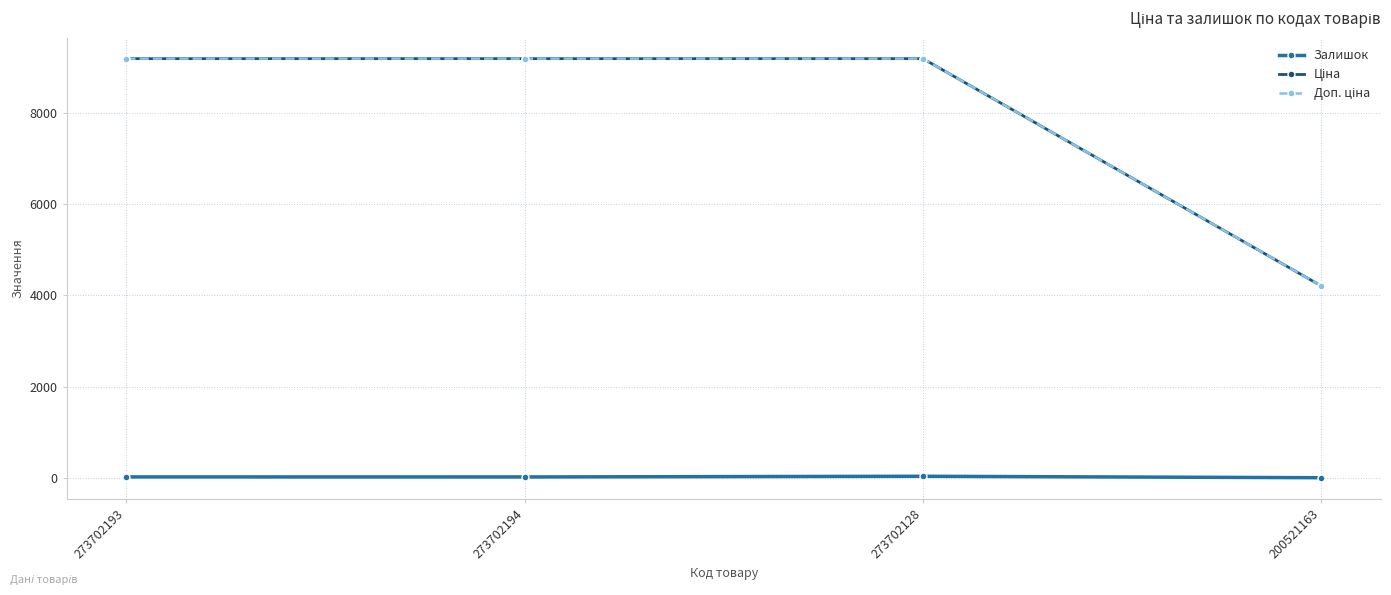

What is the greatest value displayed?

9185.9